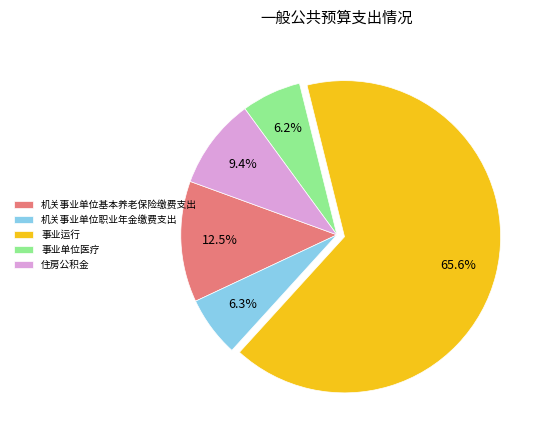

Approximately how many times larger is the value at 机关事业单位职业年金缴费支出 compared to 住房公积金?

0.7